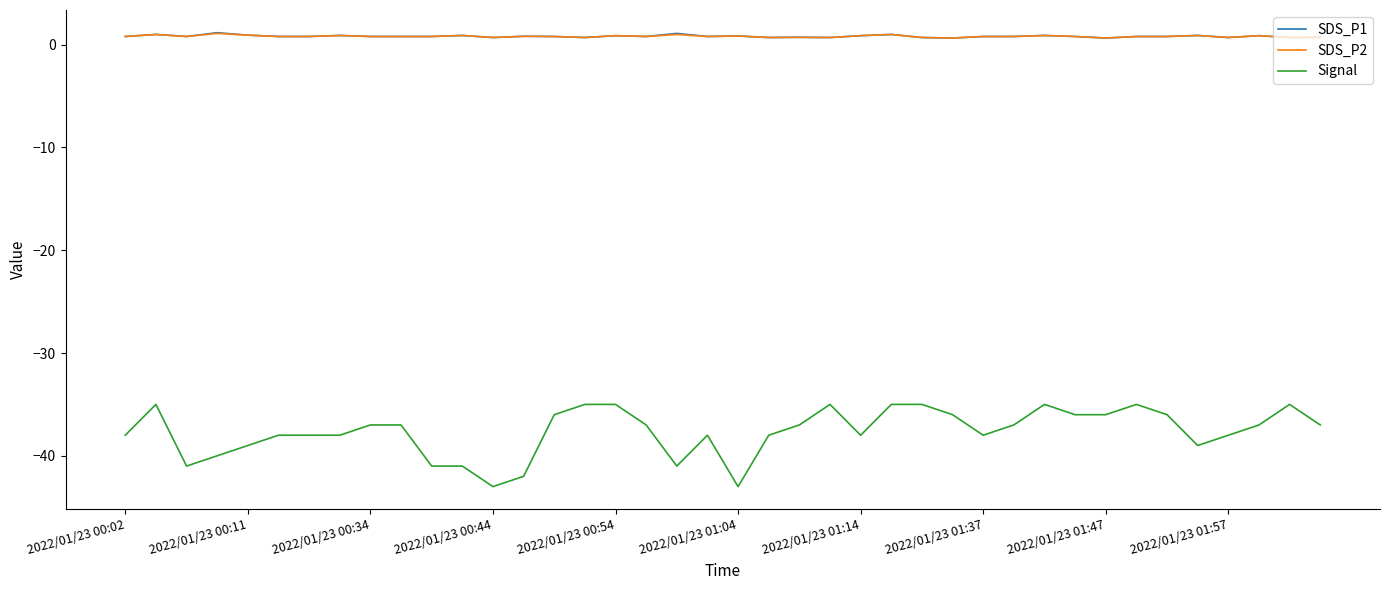

True or false: Signal has more than 0 interior local peaks.

True